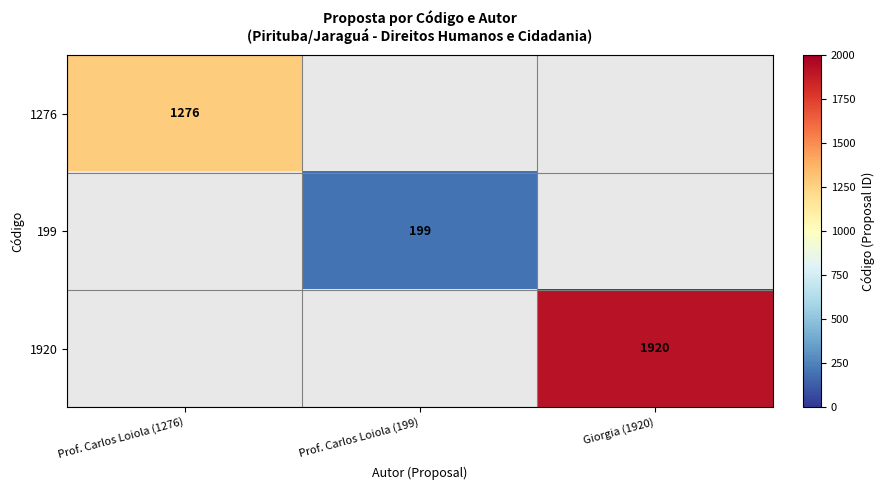

True or false: 1276 has a value of 698 at Prof. Carlos Loiola (1276).

False